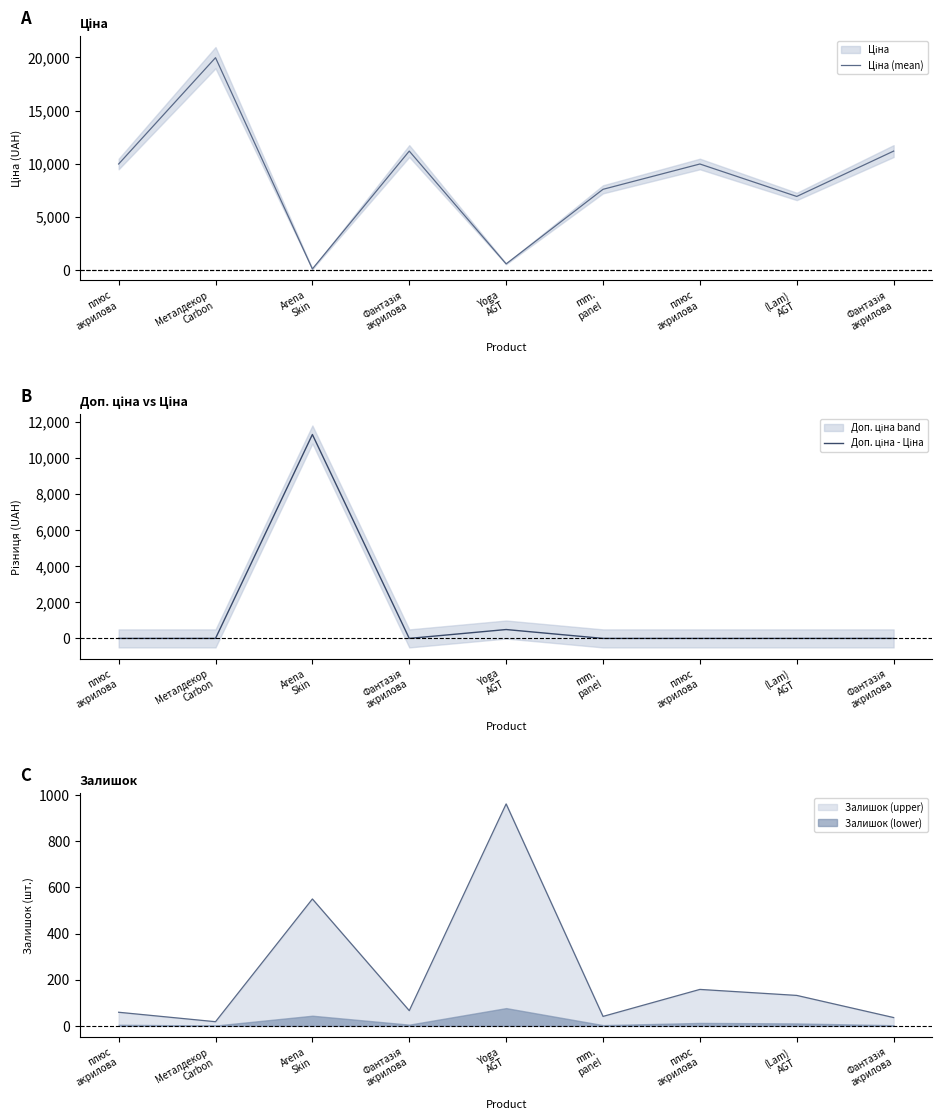

True or false: Доп. ціна - Ціна has more than 1 points higher than both neighbors.

True